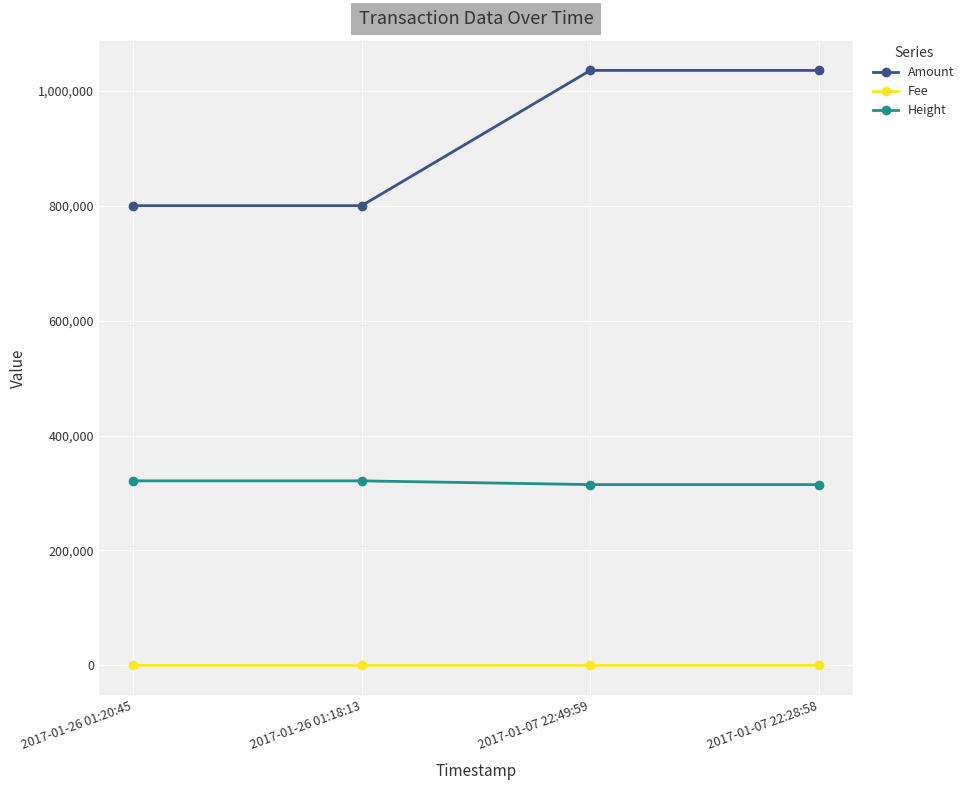

What is the average value of the Fee series?

21